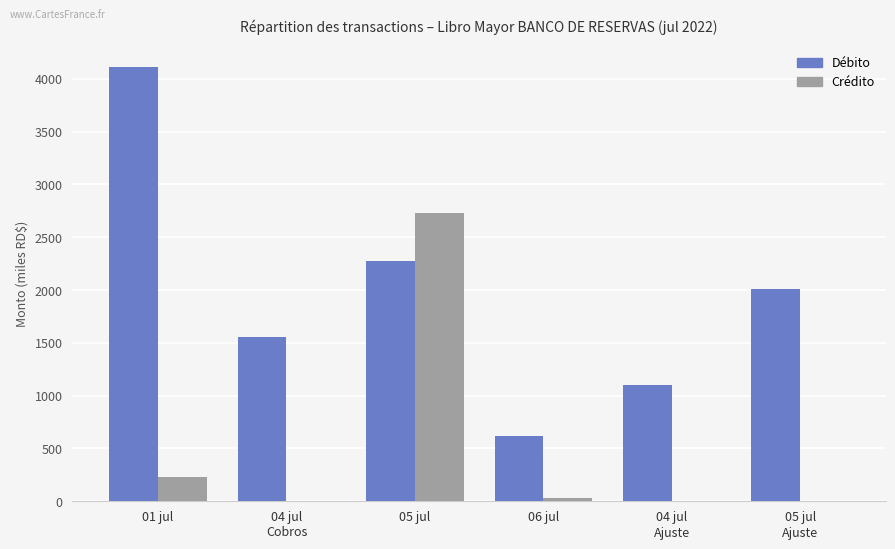

Is the value of Débito at 04 jul
Cobros greater than the value of Crédito at 05 jul?

No